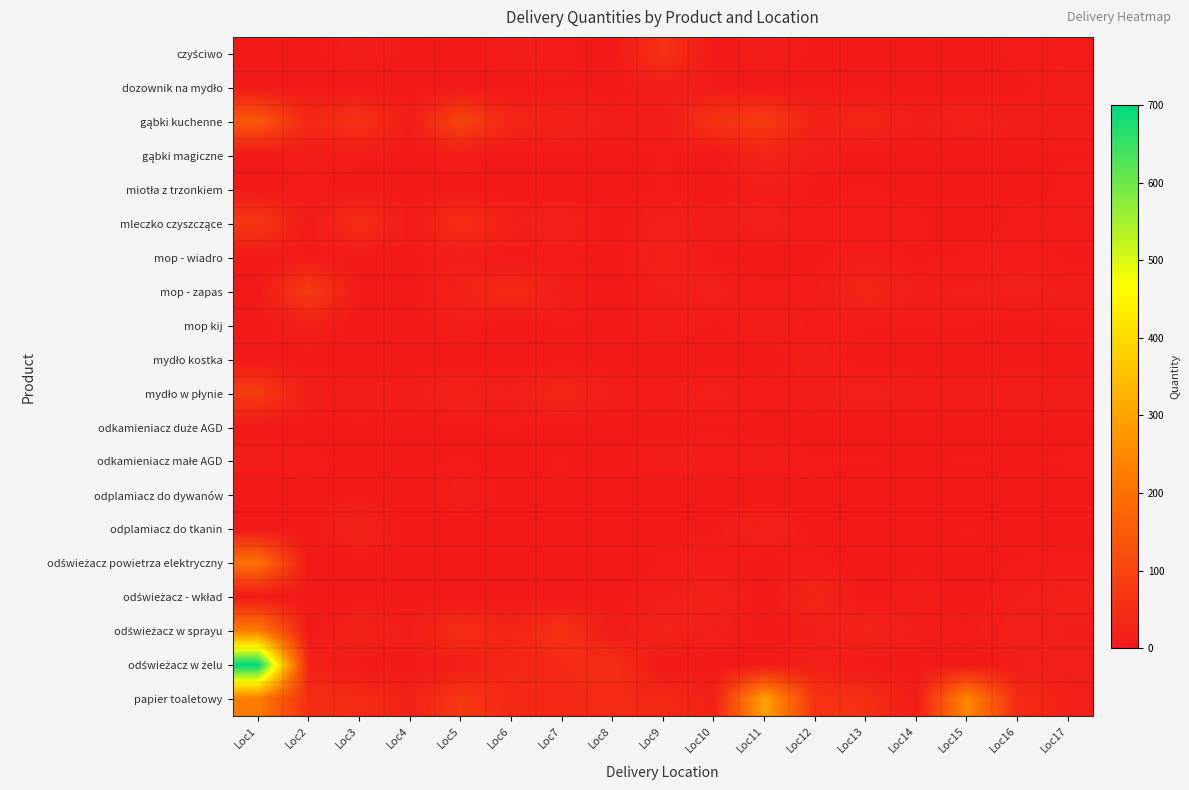

Which series has the largest total across all categories?

papier toaletowy